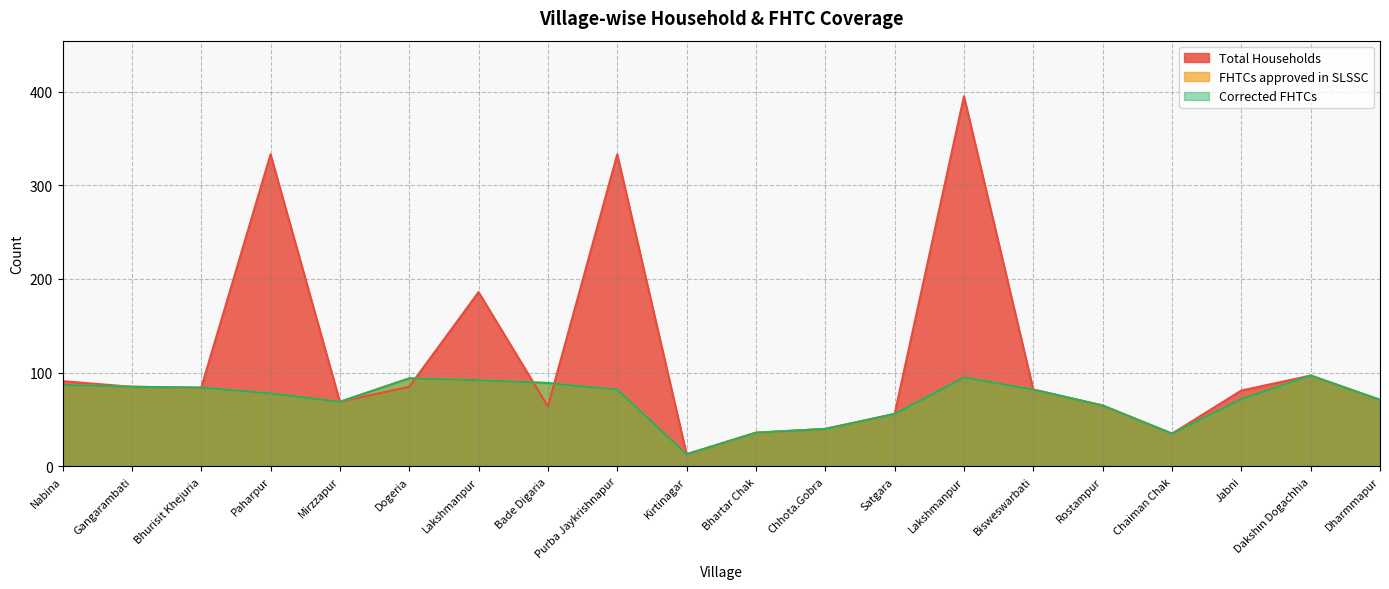

What is the difference between the highest and lowest values at Nabina?

4